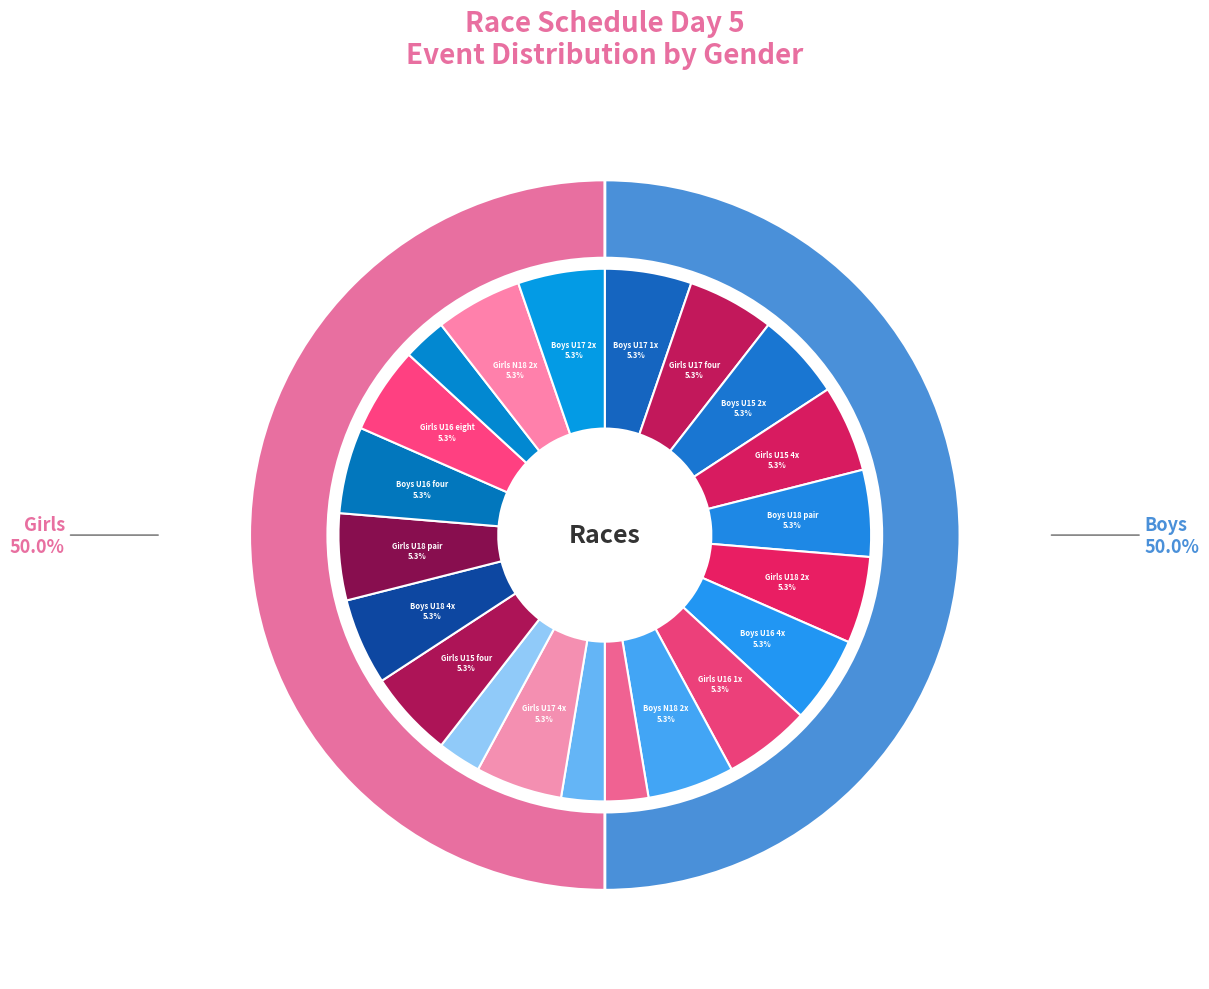

Which category accounts for the majority?

Boys